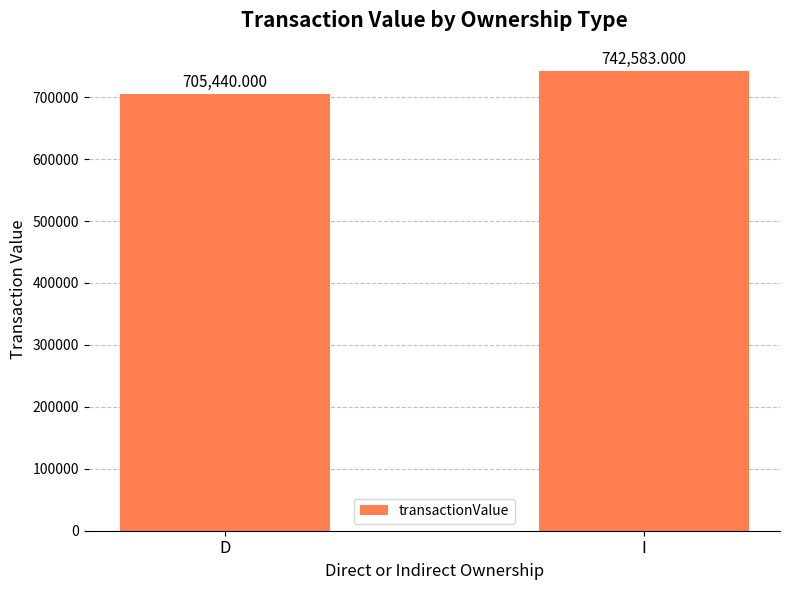

Reading right to left, what are all the values shown in this chart?

I=742583	D=705440